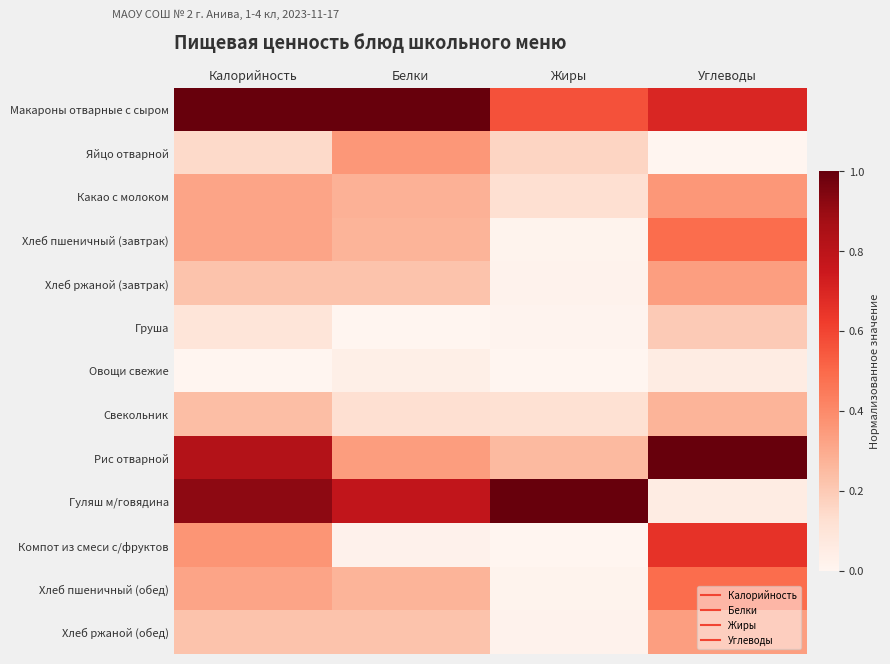

What is the total value across all series at Белки?

3.9